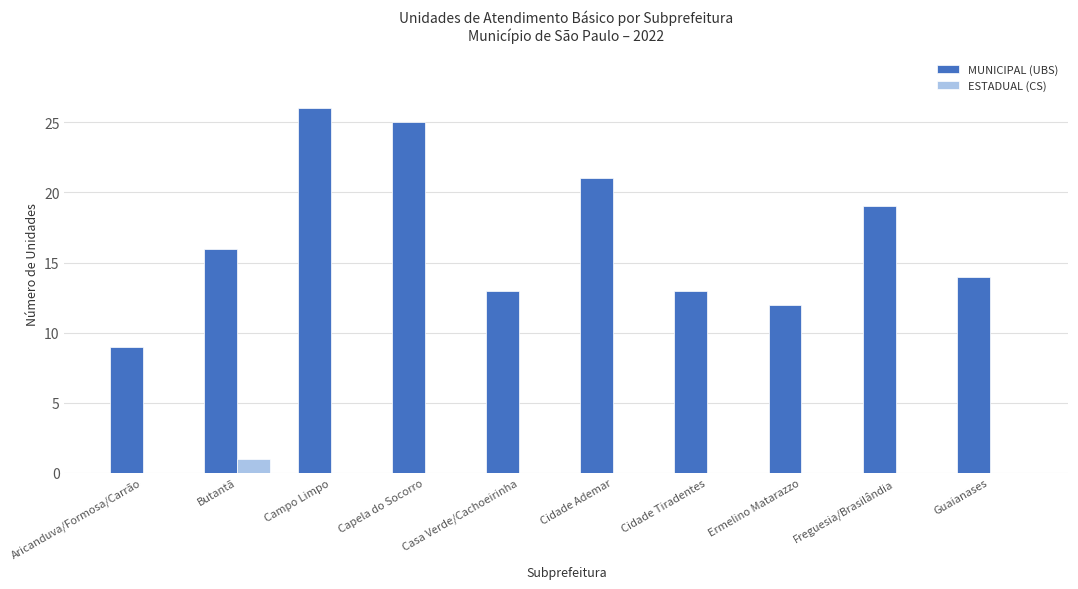

How many groups of bars are there?

10